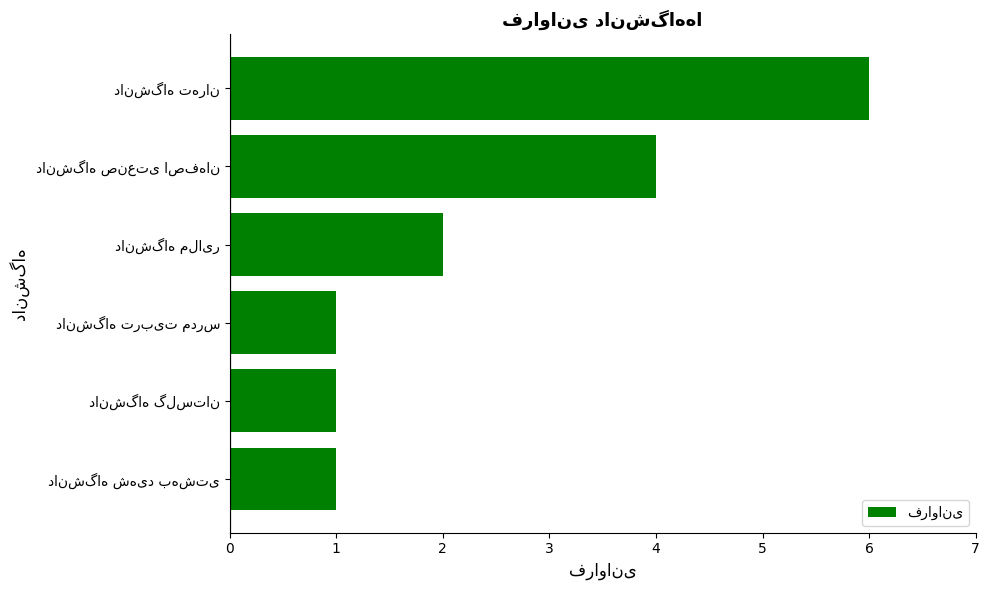

What is the greatest value displayed?

6